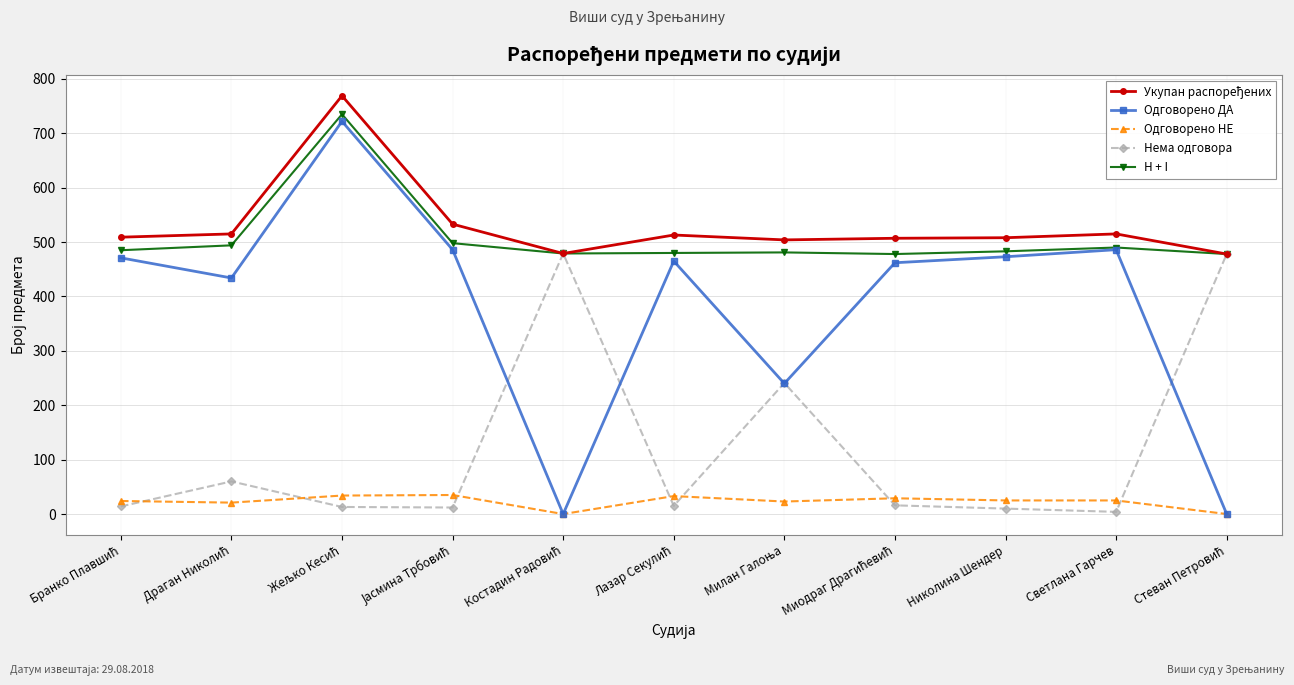

Which series has the largest range (max minus min)?

Одговорено ДА